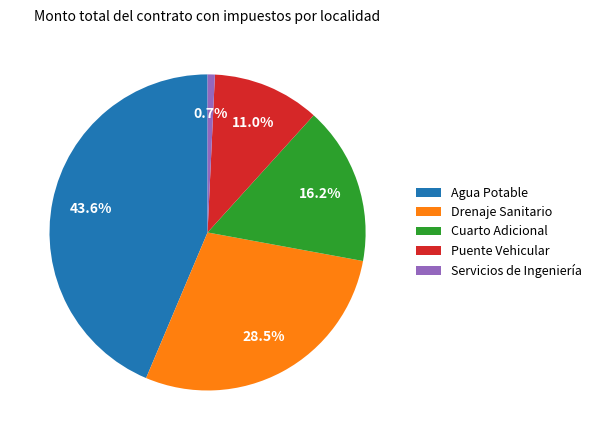

Which category has the smallest portion of the pie?

Servicios de Ingeniería